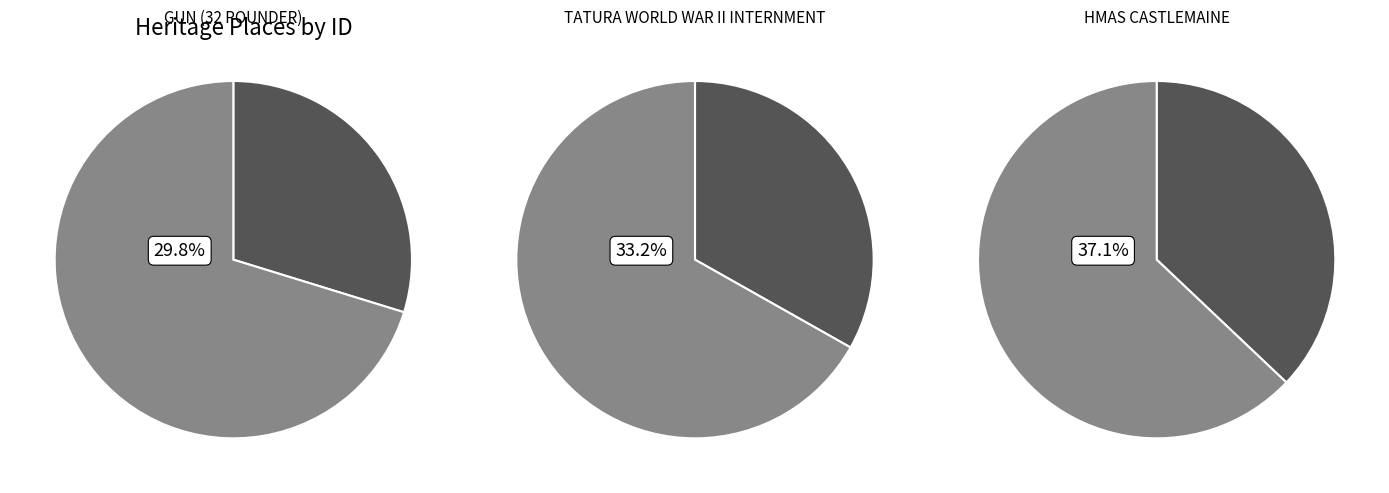

What percentage is the GUN (32 POUNDER) slice, to the nearest percent?

30%